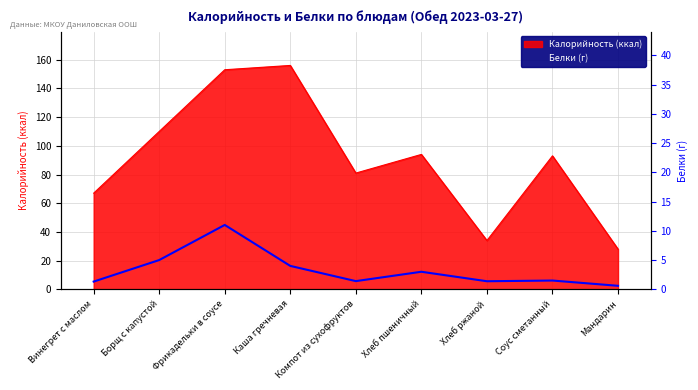

True or false: the data shows 2.3 at Соус сметанный.

False